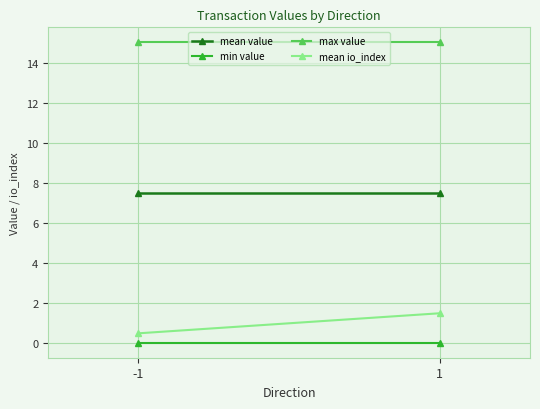

Rank the categories by max value value from lowest to highest.

-1, 1